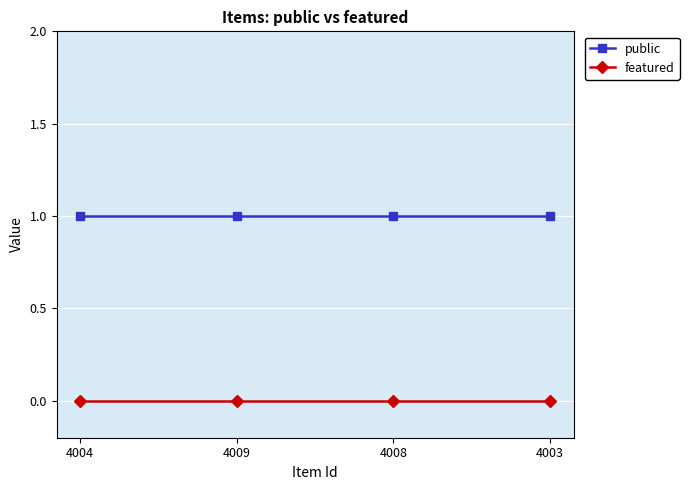

Is it true that public equals 1 at 4003?

True